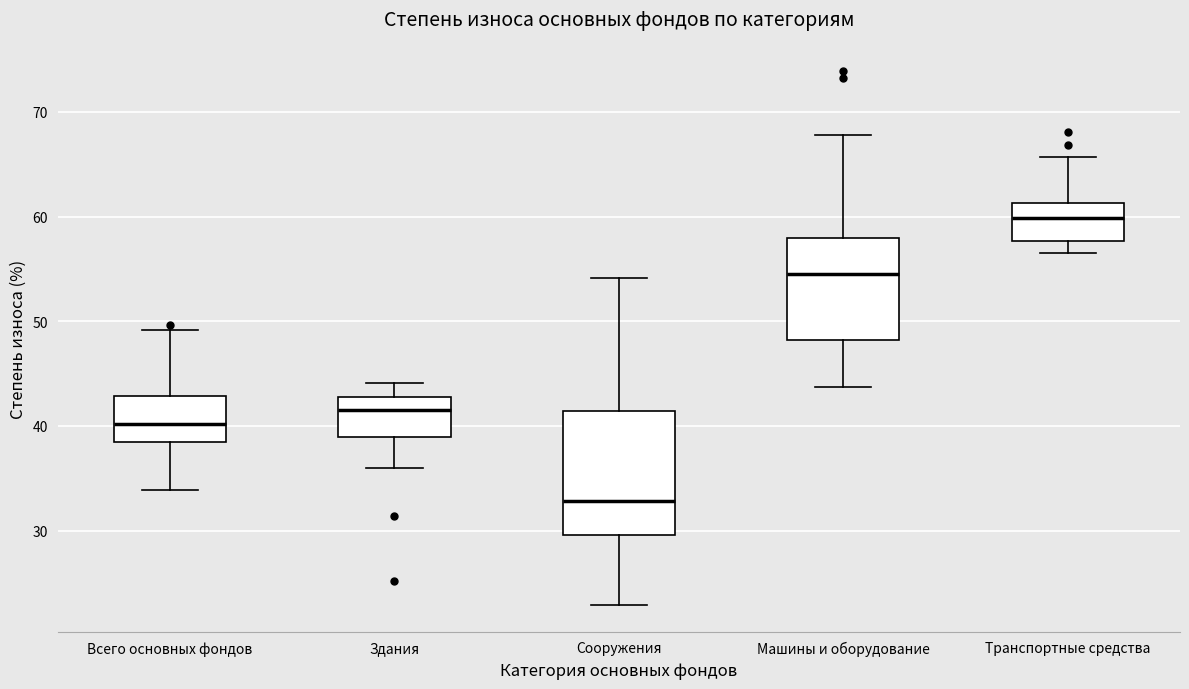

Reading left to right, transcribe this box plot: for each box, give where its median line is, the range the box spans, and where its two whiskers end, as read against the y-axis. The values are not printed on the chart, so give them approximately, as read against the axis.

Всего основных фондов: median 40, box 39 to 43, whiskers 34 to 49
Здания: median 42, box 39 to 43, whiskers 36 to 44
Сооружения: median 33, box 30 to 41, whiskers 23 to 54
Машины и оборудование: median 55, box 48 to 58, whiskers 44 to 68
Транспортные средства: median 60, box 58 to 61, whiskers 57 to 66